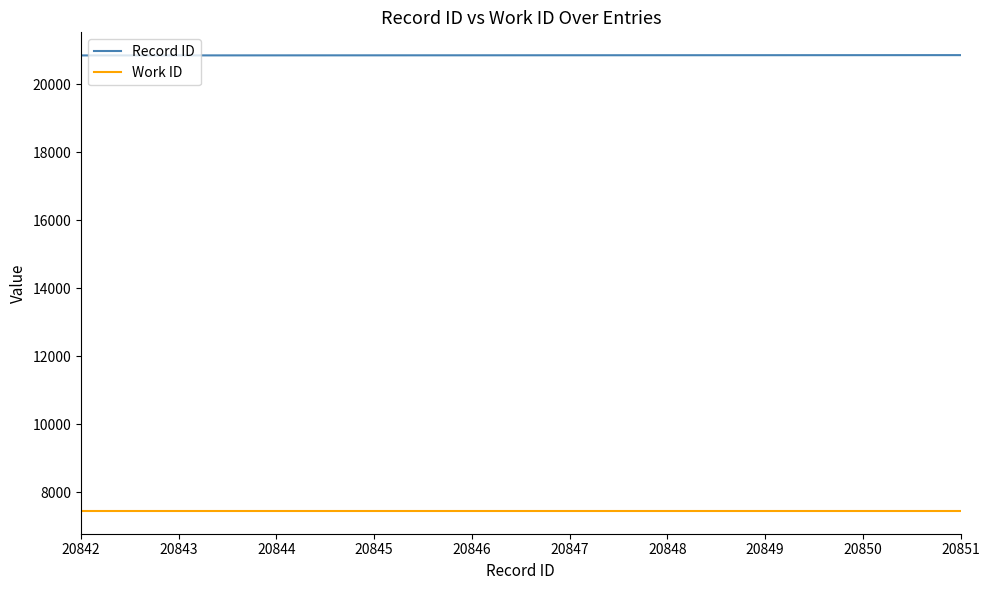

What is the lowest value of the Work ID series?

7447